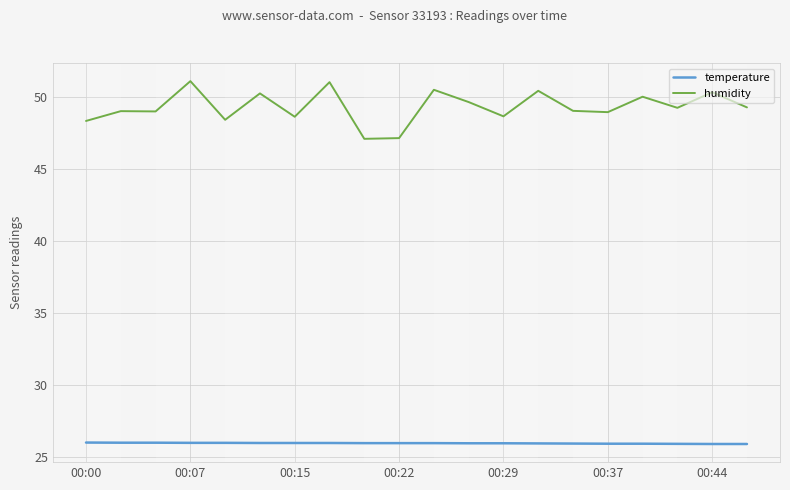

True or false: humidity and temperature cross at least once.

False